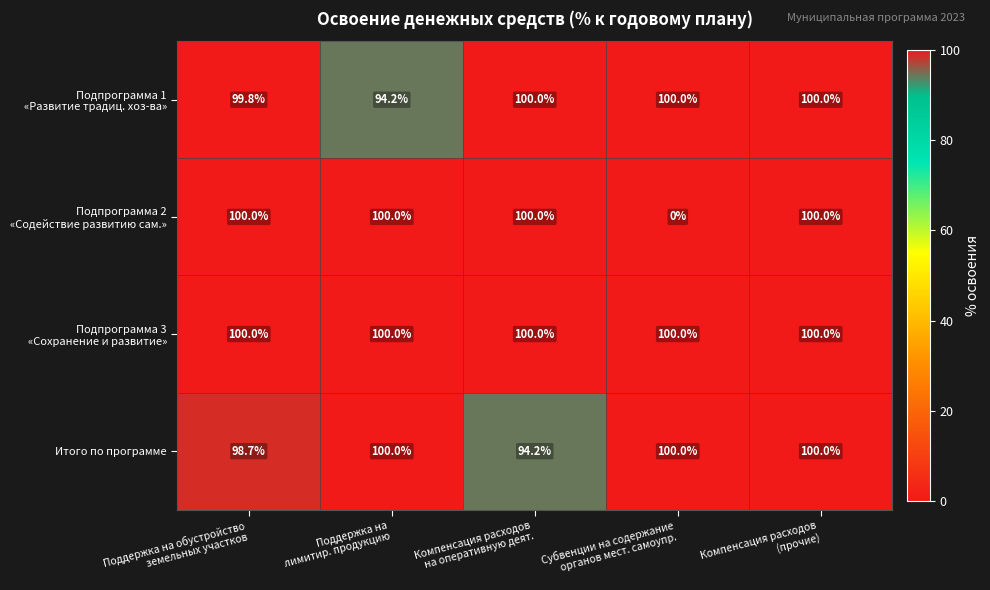

How many Итого по программе values are between 98 and 100?

4